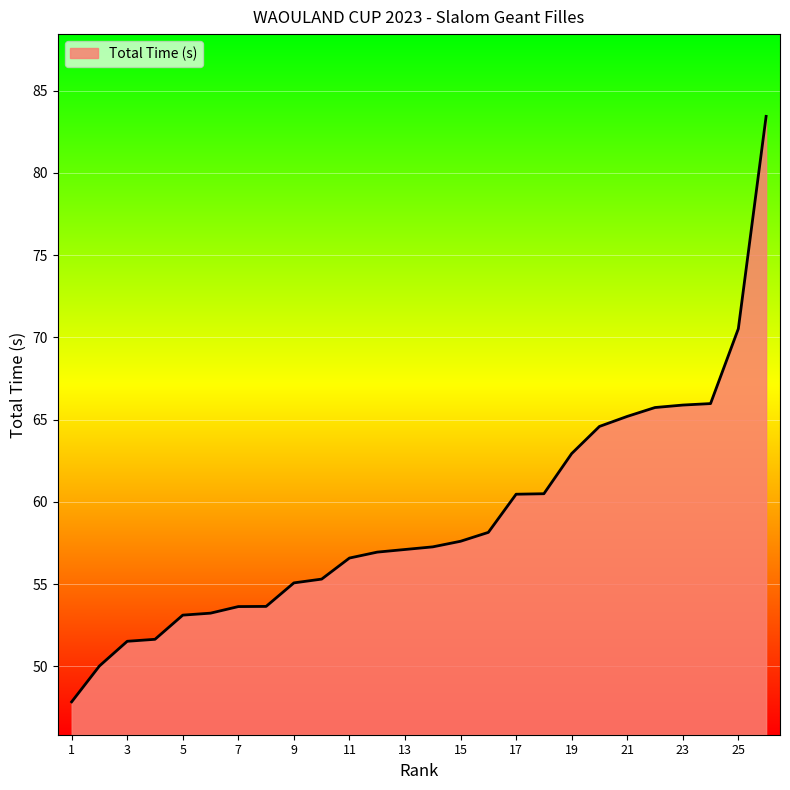

What is the difference between the maximum and minimum values?

35.6